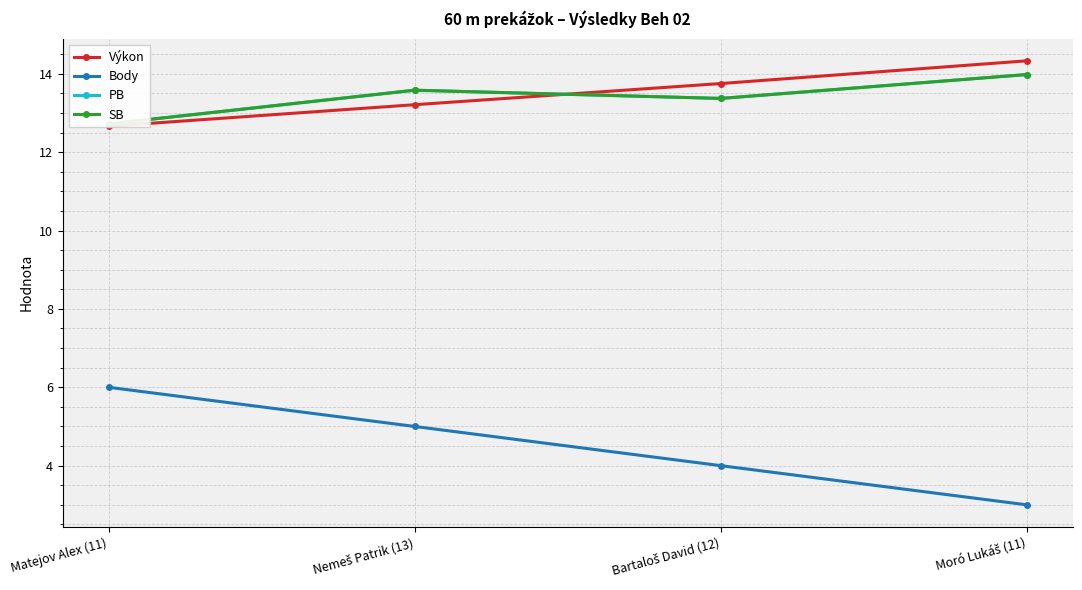

Which has a higher value, Nemeš Patrik (13) or Moró Lukáš (11)?

Moró Lukáš (11)